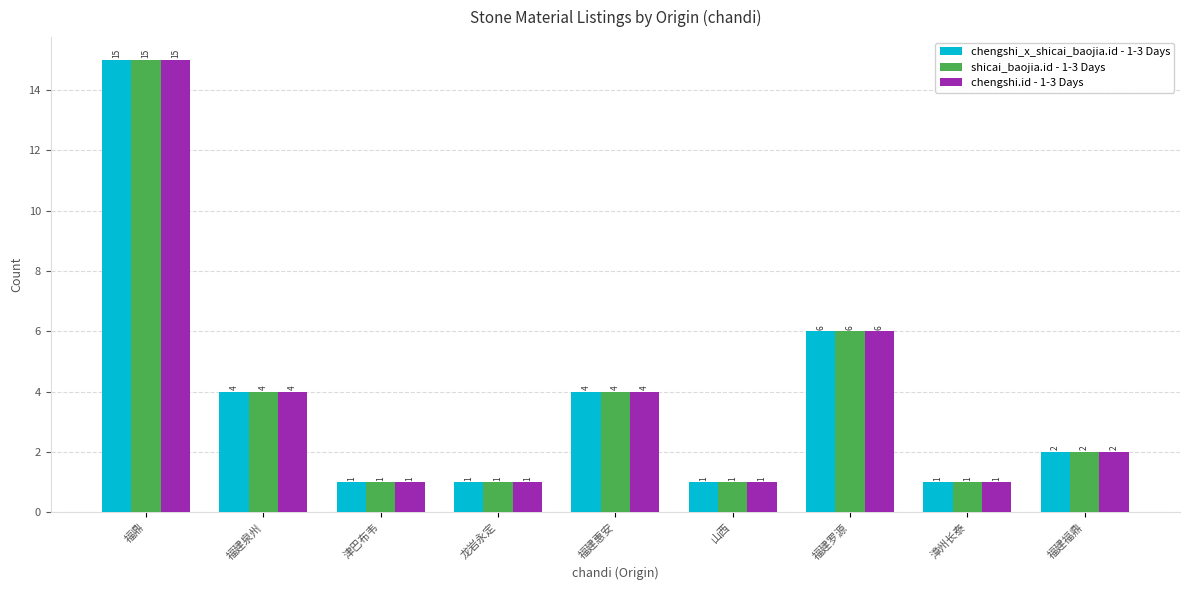

Which label corresponds to the largest value in the chart?

福鼎